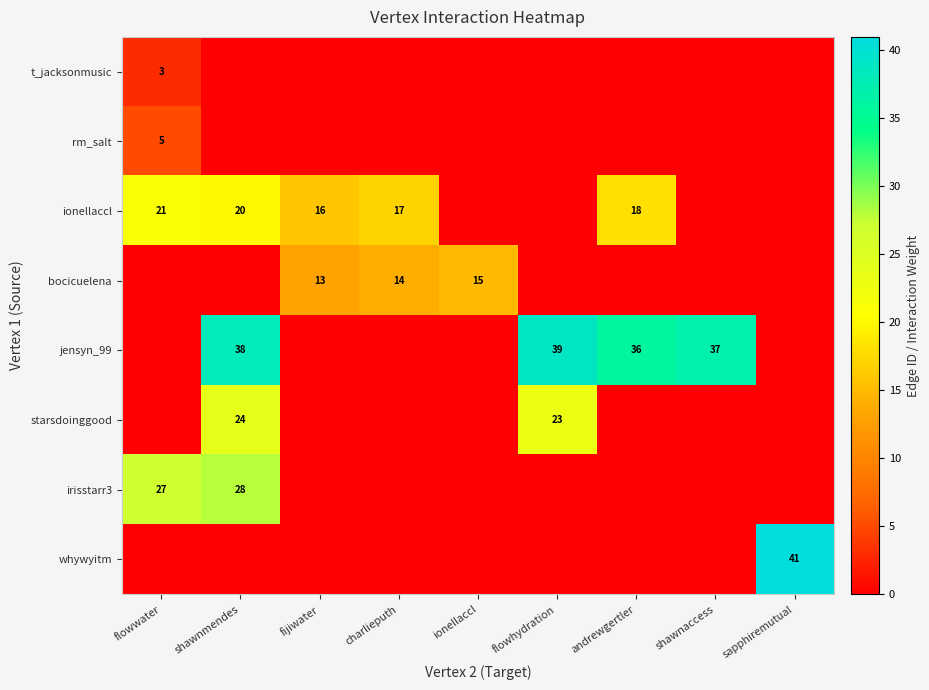

At which label does rm_salt reach its peak?

flowwater